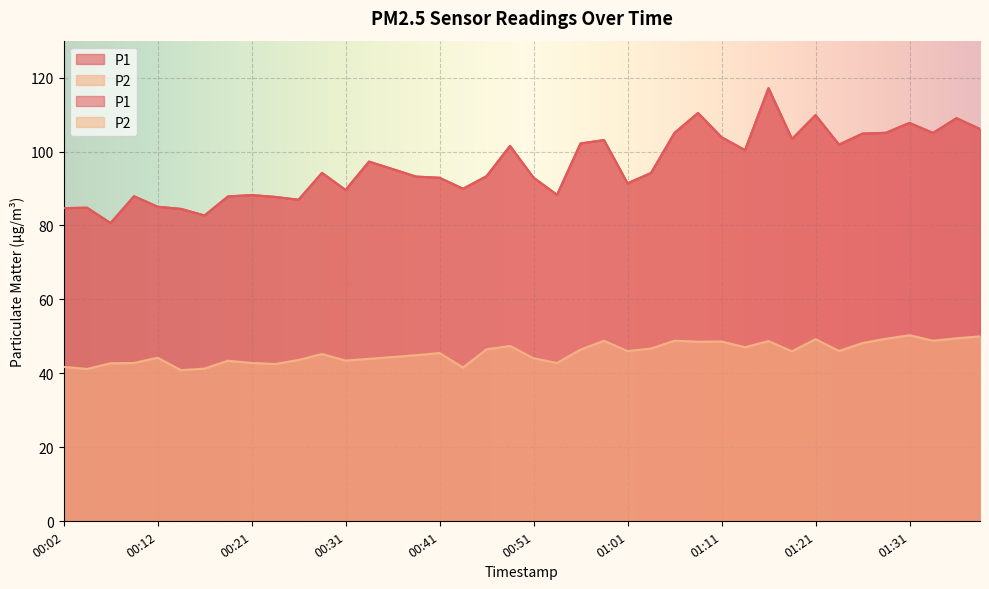

What is the smallest value displayed?

40.8